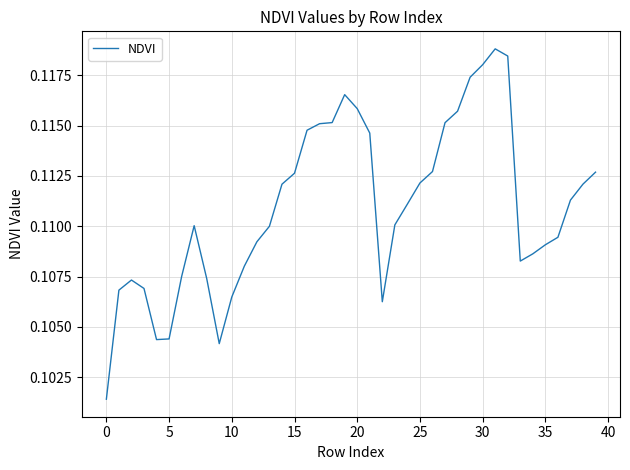

What is the maximum value shown in the chart?

0.1